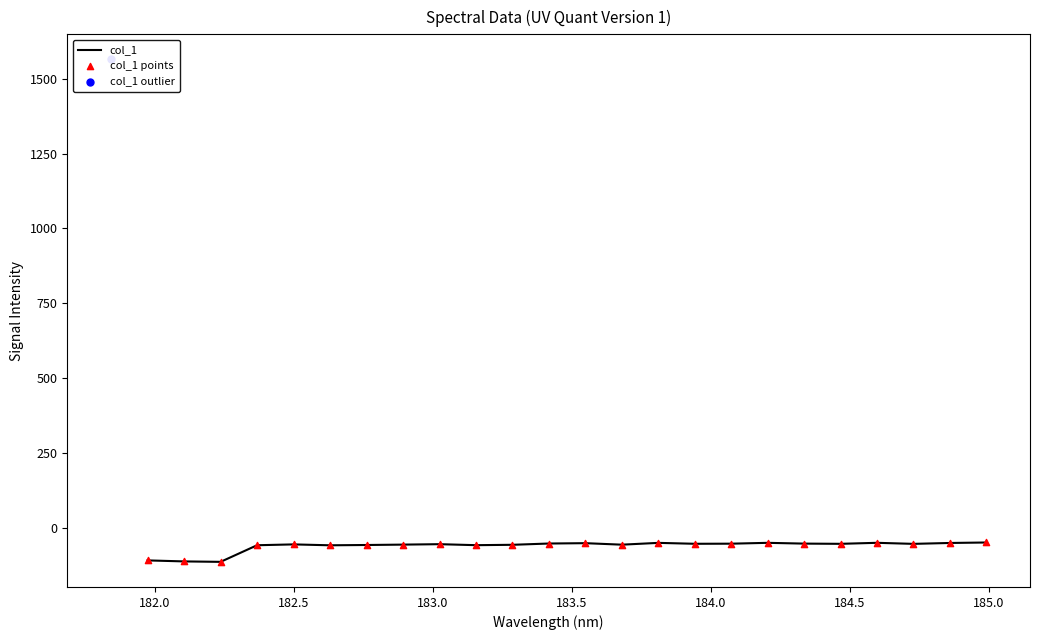

What is the highest value of the col_1 series?

-48.6